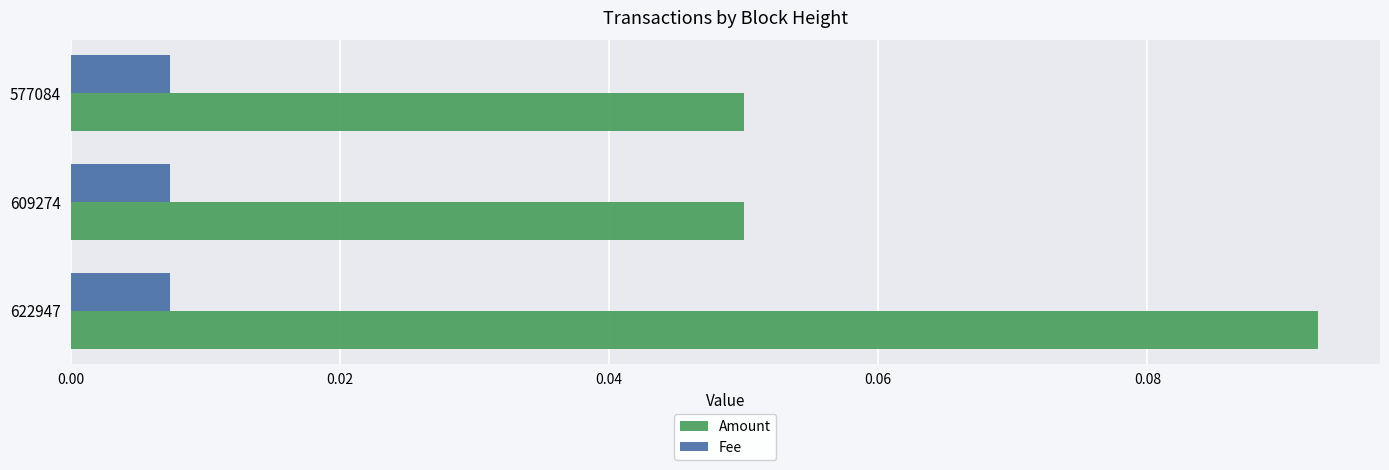

Is it true that Amount equals 0.0 at 622947?

False